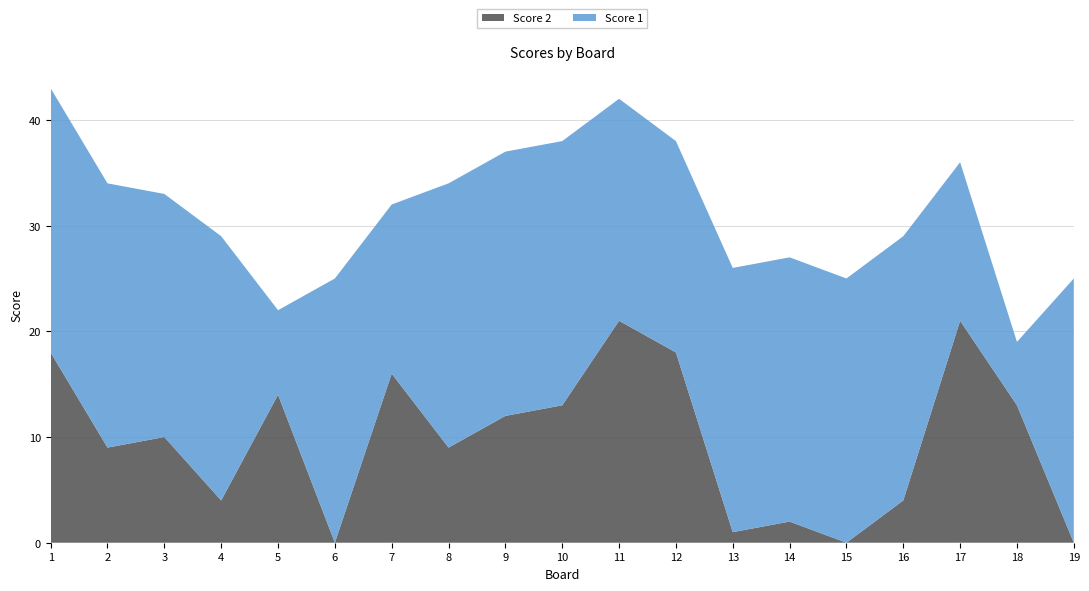

Reading left to right, transcribe all the data shown in this chart.

Score 1: 1=25	2=25	3=23	4=25	5=8	6=25	7=16	8=25	9=25	10=25	11=21	12=20	13=25	14=25	15=25	16=25	17=15	18=6	19=25
Score 2: 1=18	2=9	3=10	4=4	5=14	6=0	7=16	8=9	9=12	10=13	11=21	12=18	13=1	14=2	15=0	16=4	17=21	18=13	19=0